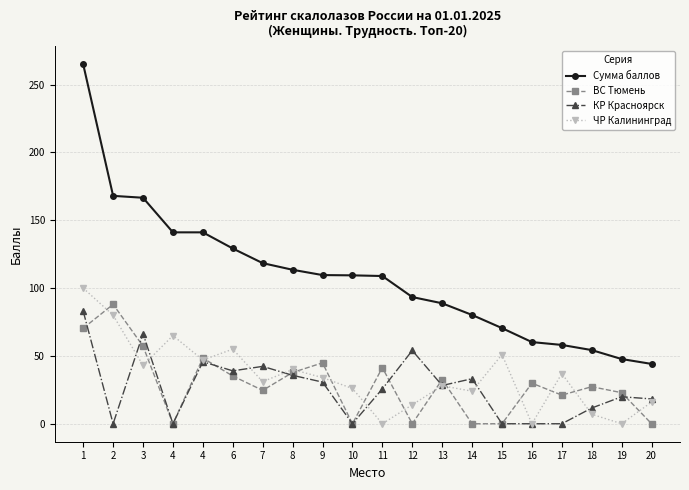

Reading left to right, what are all the values shown in this chart?

Сумма баллов: 1=265.0	2=168.0	3=166.6	4=141.1	4=141.1	6=129.2	7=118.4	8=113.5	9=109.6	10=109.4	11=108.9	12=93.4	13=88.8	14=80.2	15=70.5	16=60.2	17=58.1	18=54.3	19=47.7	20=44.1
ВС Тюмень: 1=70.4	2=88.0	3=57.2	4=0.0	4=48.4	6=35.2	7=24.6	8=37.8	9=44.9	10=0.0	11=41.4	12=0.0	13=32.6	14=0.0	15=0.0	16=29.9	17=21.1	18=27.3	19=22.9	20=0.0
КР Красноярск: 1=83.0	2=0.0	3=66.4	4=0.0	4=45.7	6=39.0	7=42.3	8=35.7	9=30.7	10=0.0	11=25.7	12=54.0	13=28.2	14=33.2	15=0.0	16=0.0	17=0.0	18=11.6	19=19.9	20=18.3
ЧР Калининград: 1=100.0	2=80.0	3=43.0	4=65.0	4=47.0	6=55.0	7=31.0	8=40.0	9=34.0	10=26.0	11=0.0	12=14.0	13=28.0	14=24.0	15=51.0	16=0.0	17=37.0	18=7.0	19=0.0	20=16.0